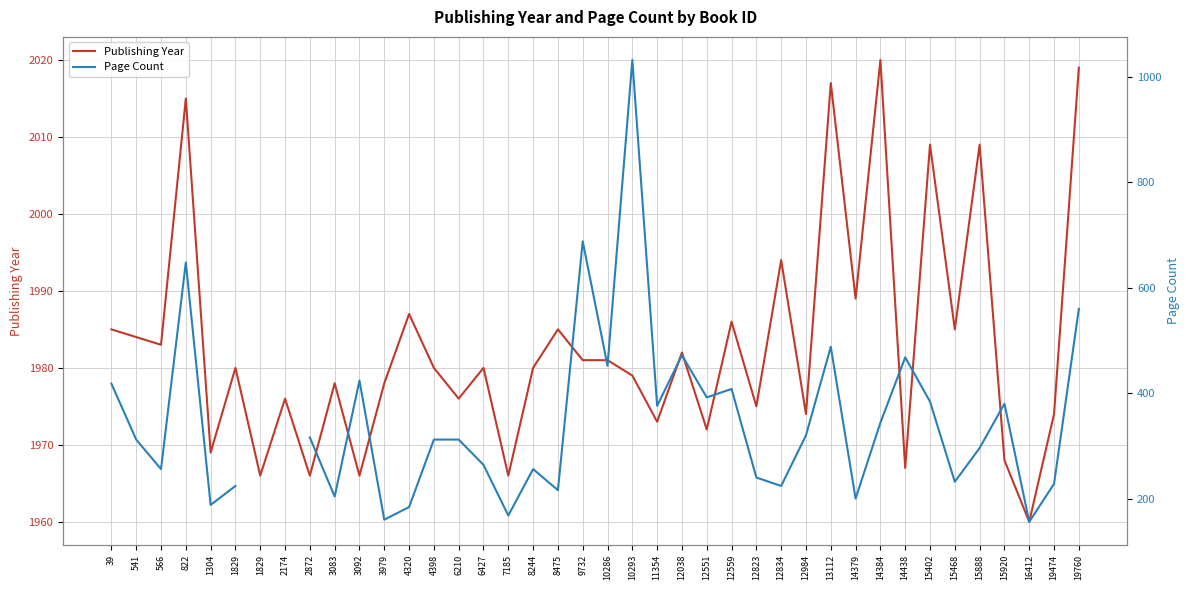

Is this an area chart (filled region under the line)?

No